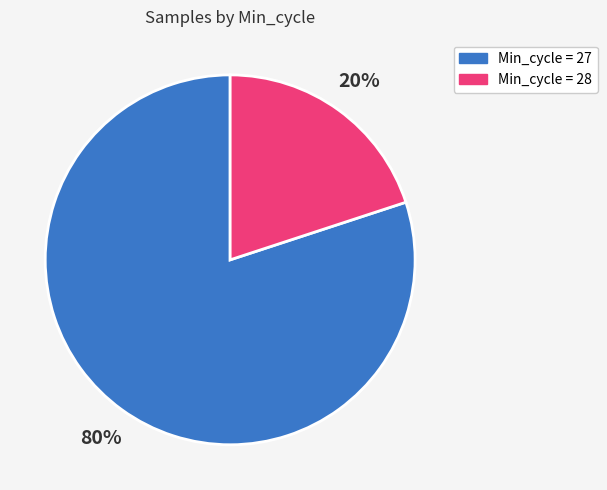

To the nearest percent, what is the average slice percentage?

50%